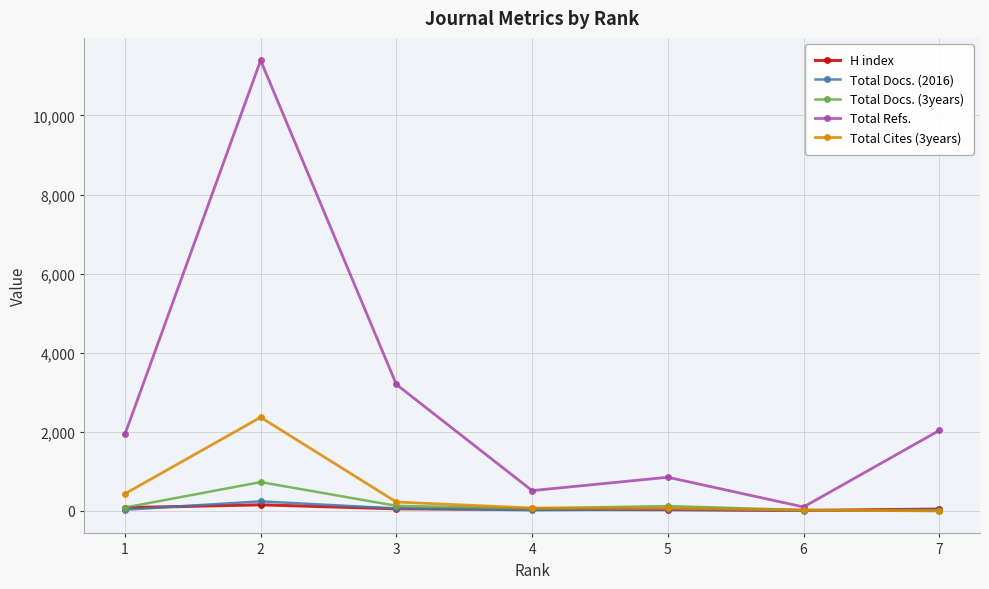

Which label corresponds to the largest value in the chart?

2